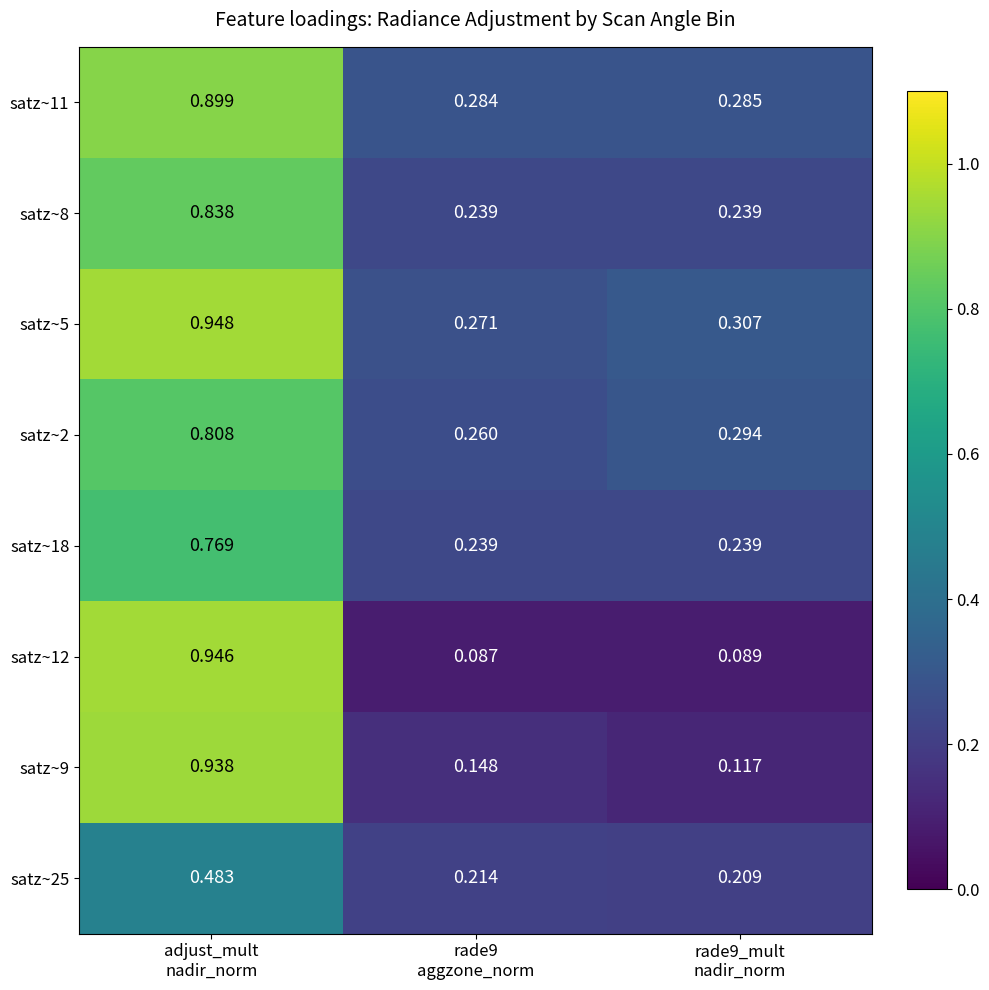

Count the number of data series in this chart.

8